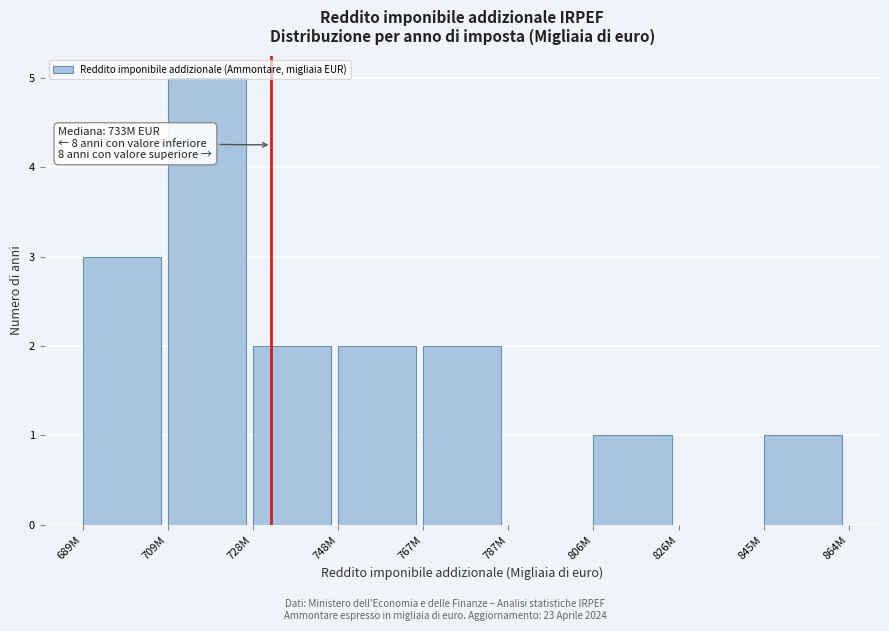

What is the sum of all values?

16